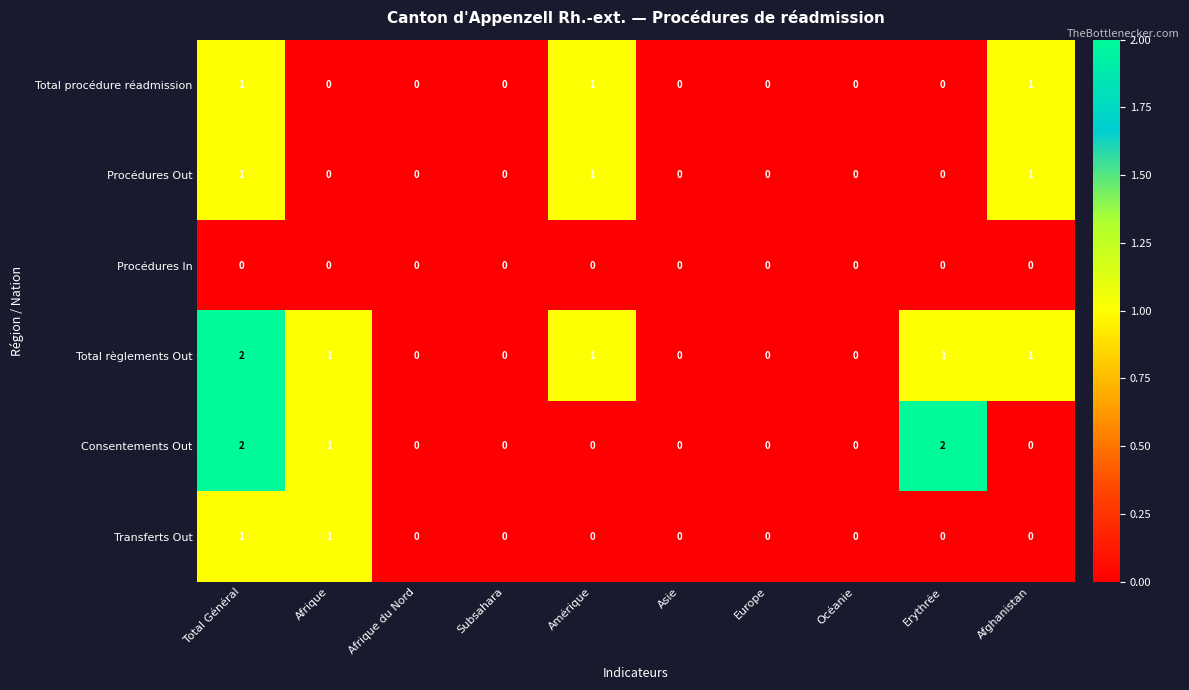

At which category is the sum across all series the highest?

Total Général